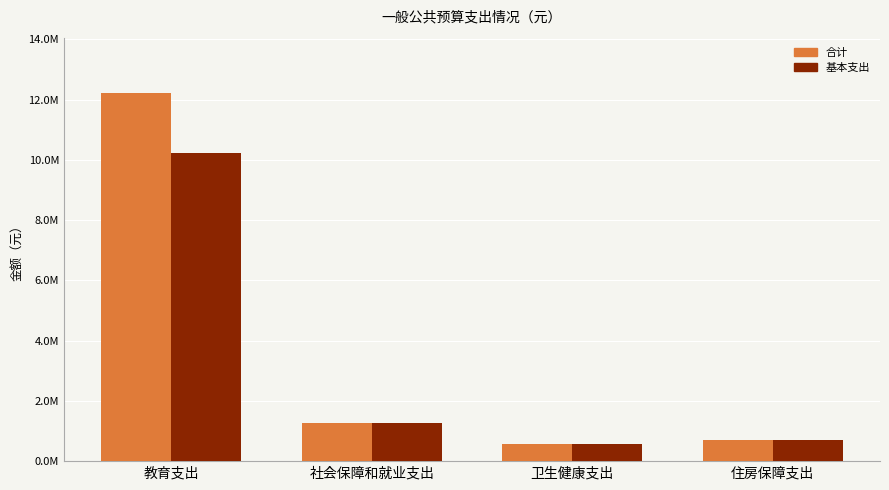

Are the bars grouped side by side (vs. stacked)?

Yes